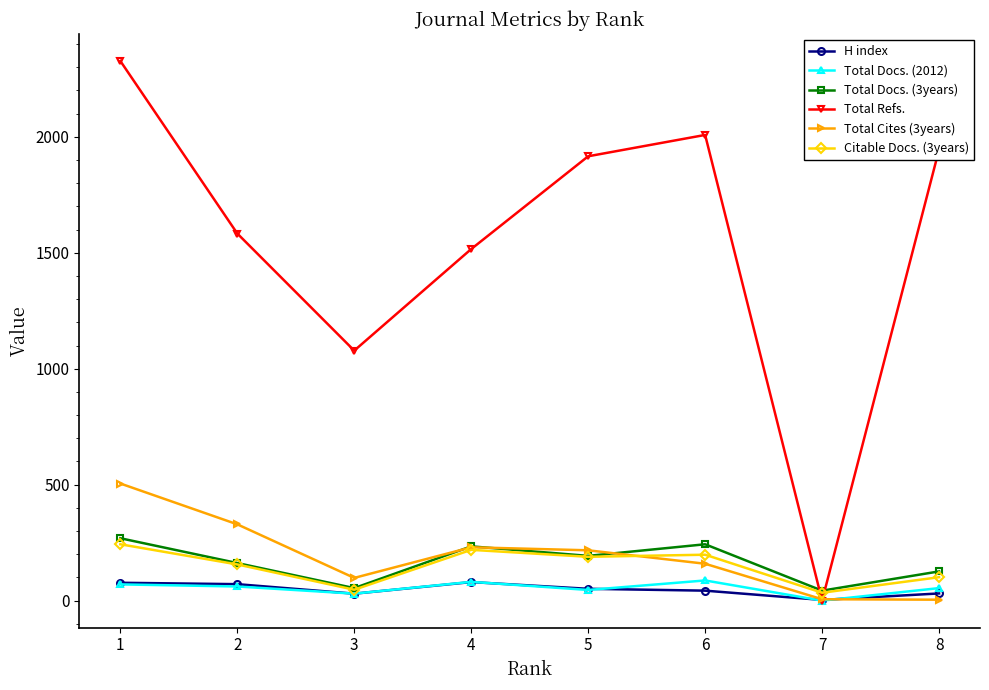

In Total Refs., how many points are lower than both neighbors (excluding endpoints)?

2